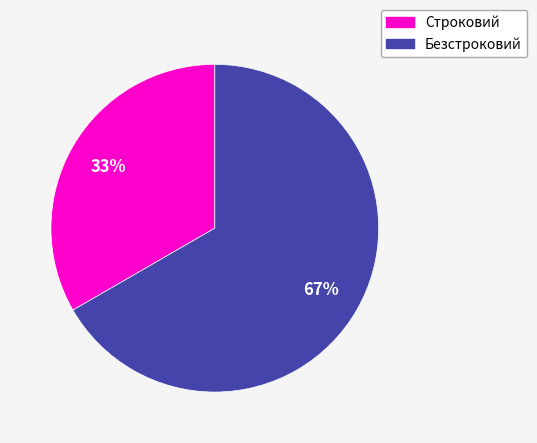

What is the ratio of the value at Строковий to the value at Безстроковий?

0.5